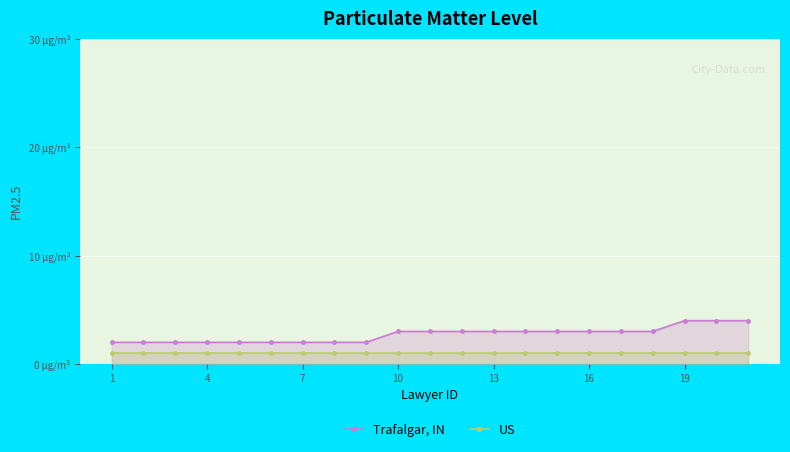

What are all the series names shown in the legend?

Trafalgar, IN, US